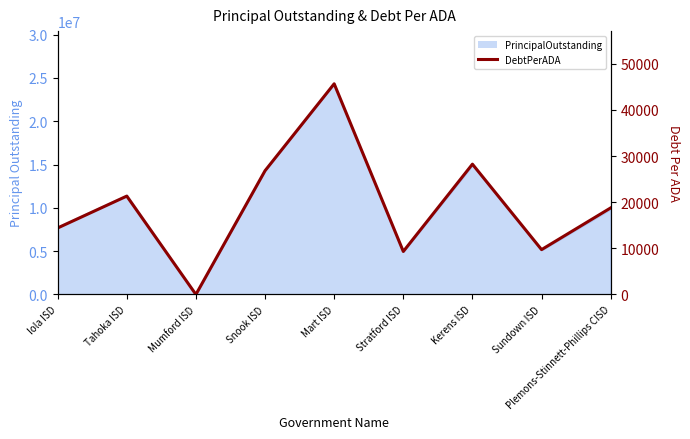

How many data points does each series have?

9